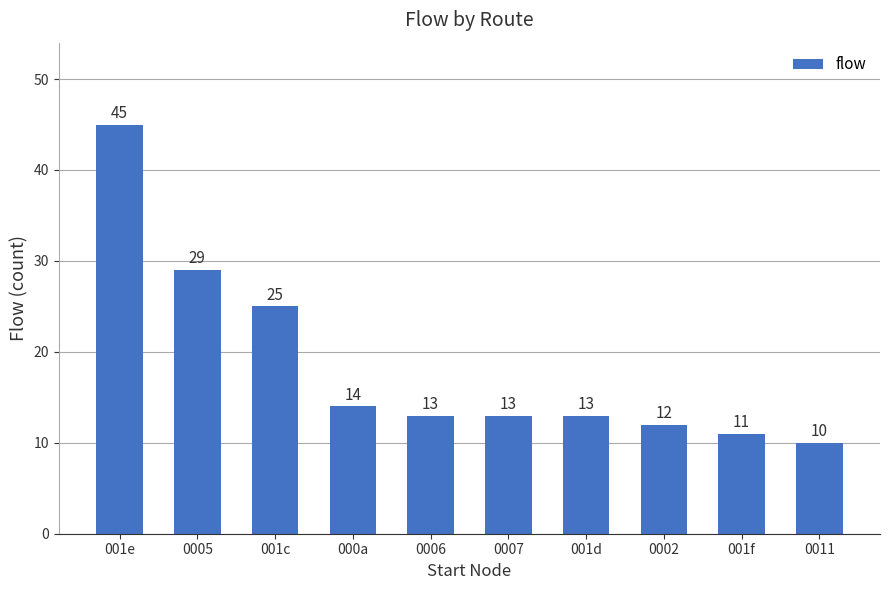

What is the change in value from 0006 to 001f?

-2